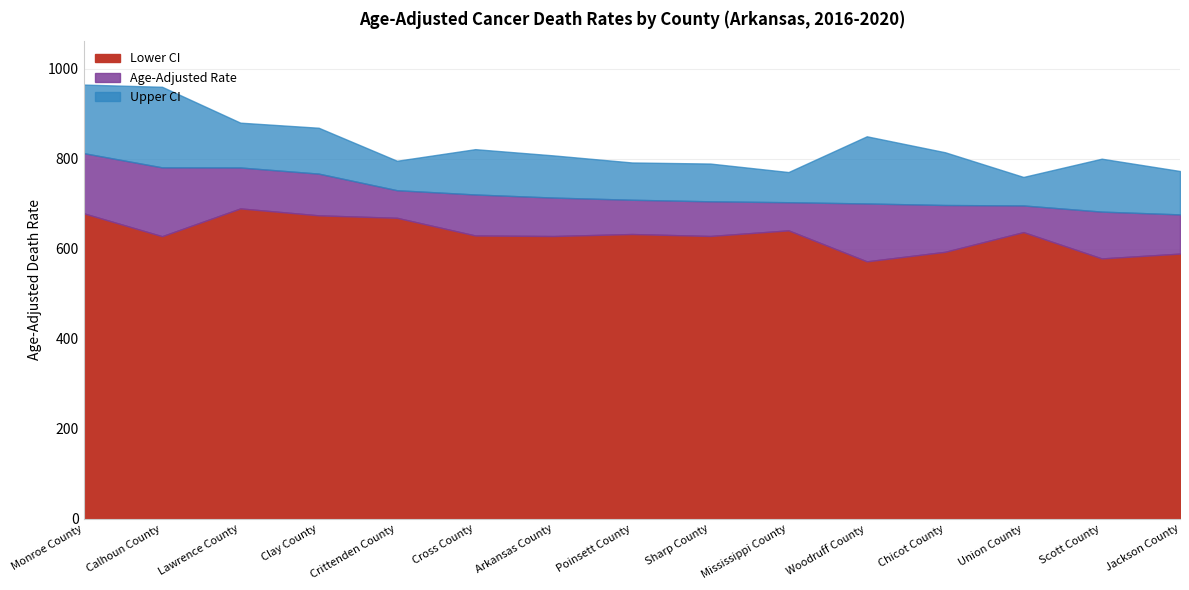

What are all the series names shown in the legend?

Lower CI, Age-Adjusted Rate, Upper CI